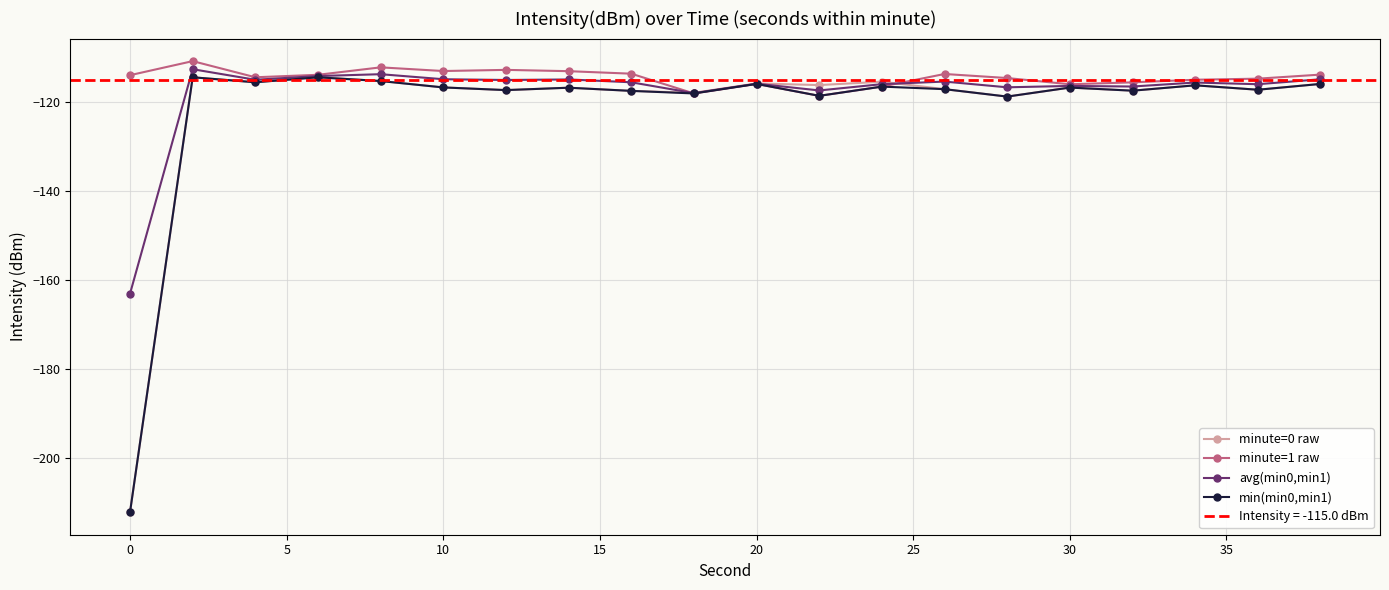

How many lines are shown in the chart?

4